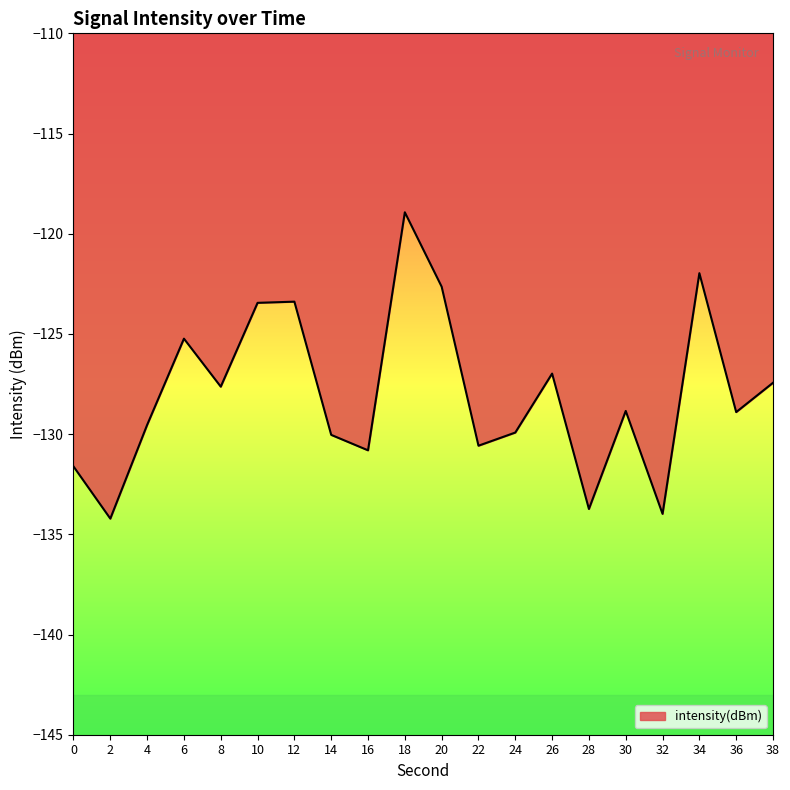

What value does the data have at 6?

-125.2